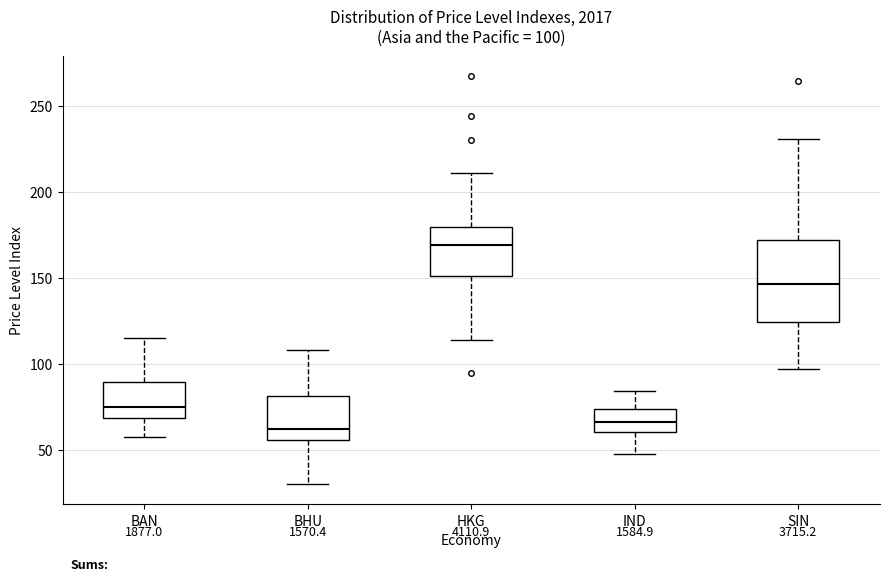

Which box is the tallest, from its lower edge to its upper edge?

SIN